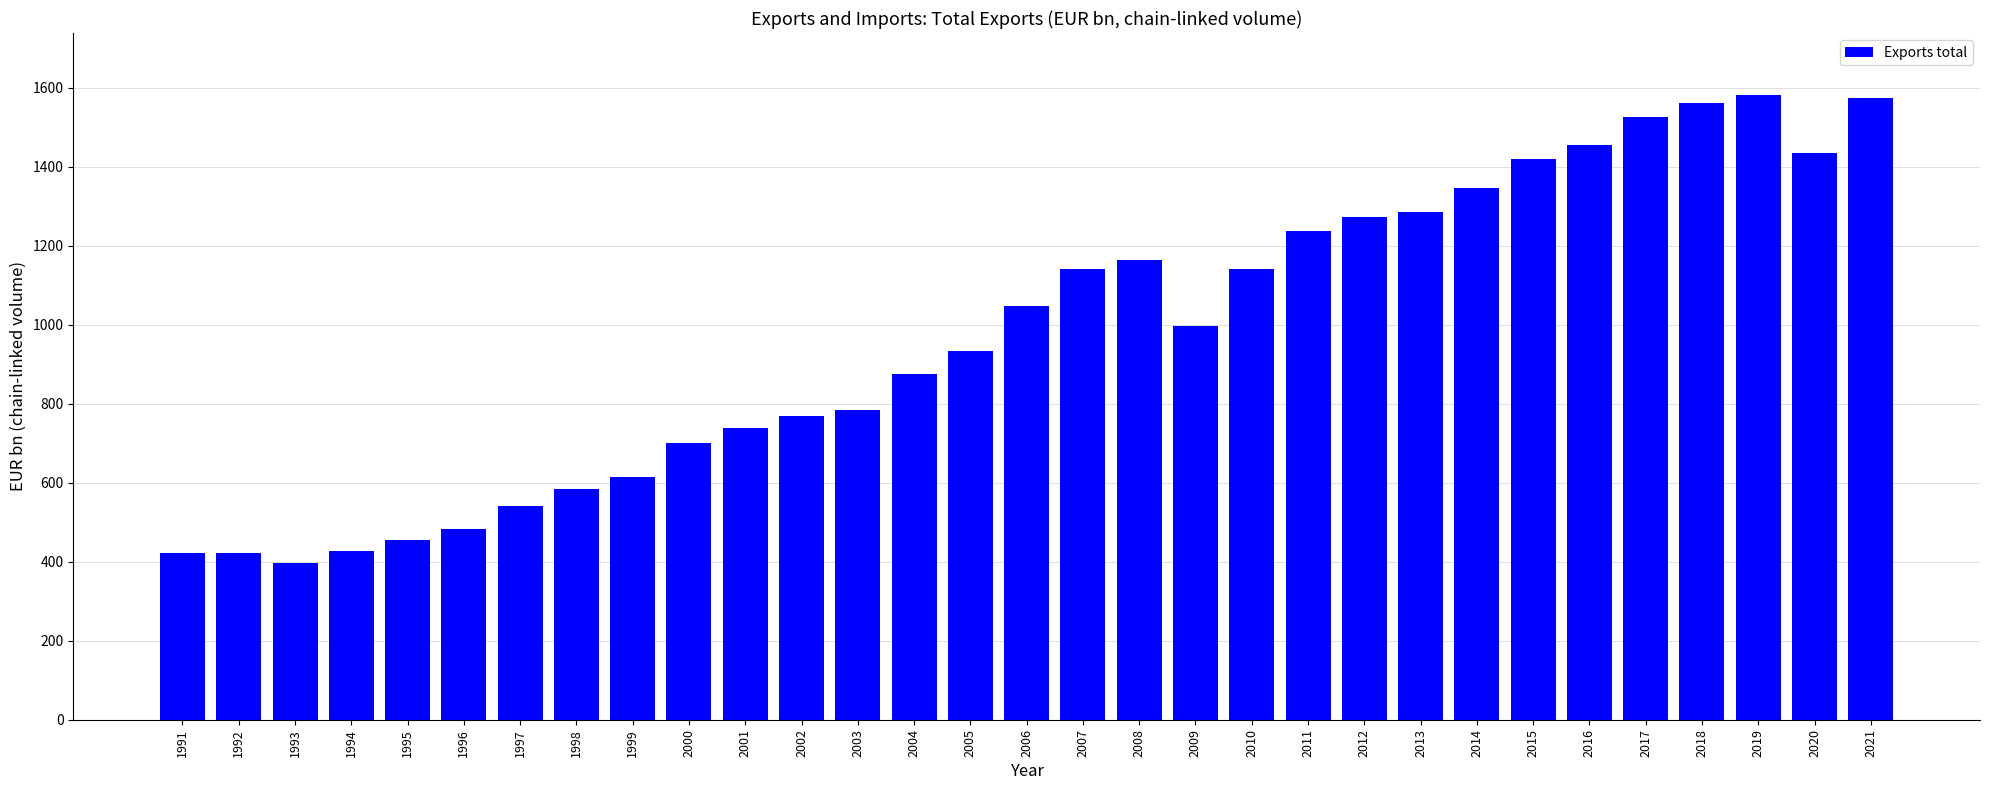

What is the difference between the second highest and minimum values?

1176.3